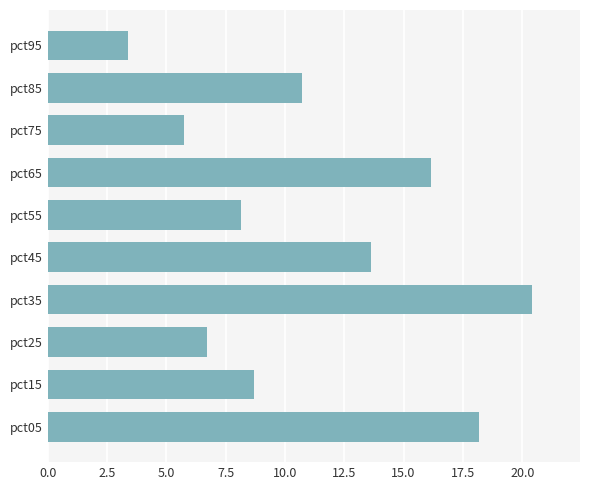

What is the change in value from pct05 to pct45?

-4.5